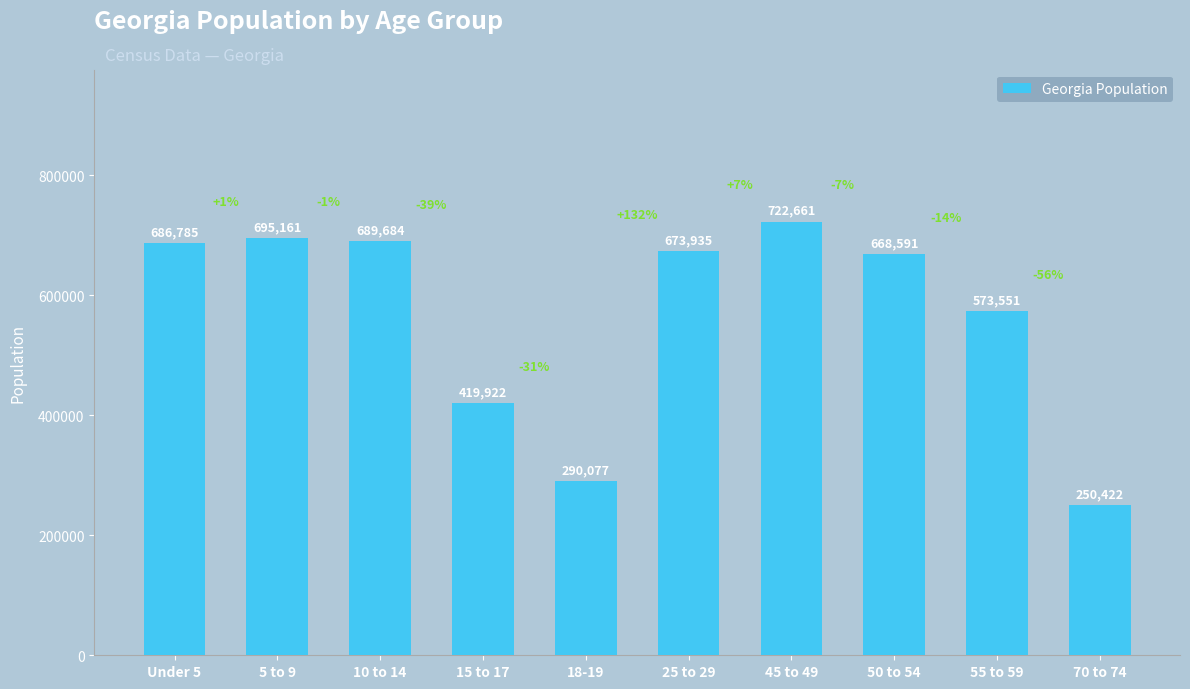

List the labels in order of value, largest first.

45 to 49, 5 to 9, 10 to 14, Under 5, 25 to 29, 50 to 54, 55 to 59, 15 to 17, 18-19, 70 to 74